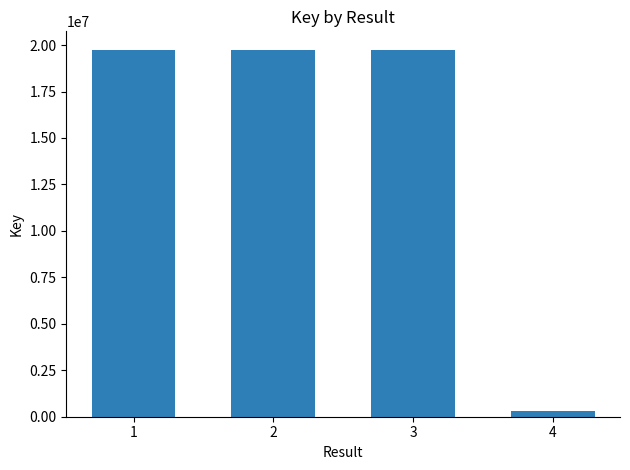

The chart shows a value of 19750675 at 1. True or false?

True